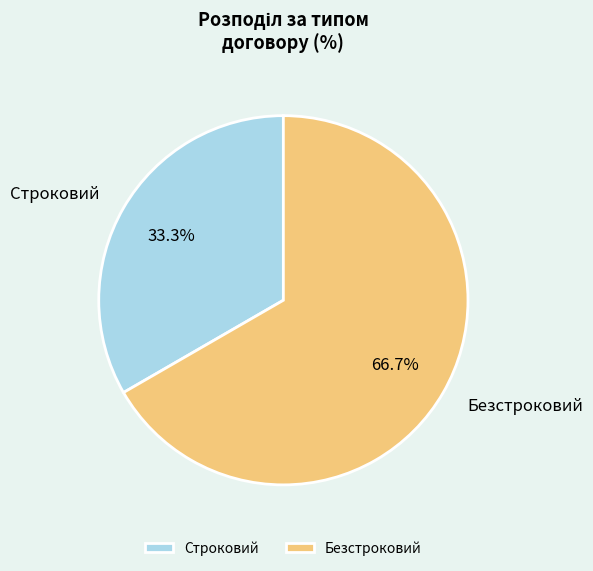

Which has a higher value, Строковий or Безстроковий?

Безстроковий